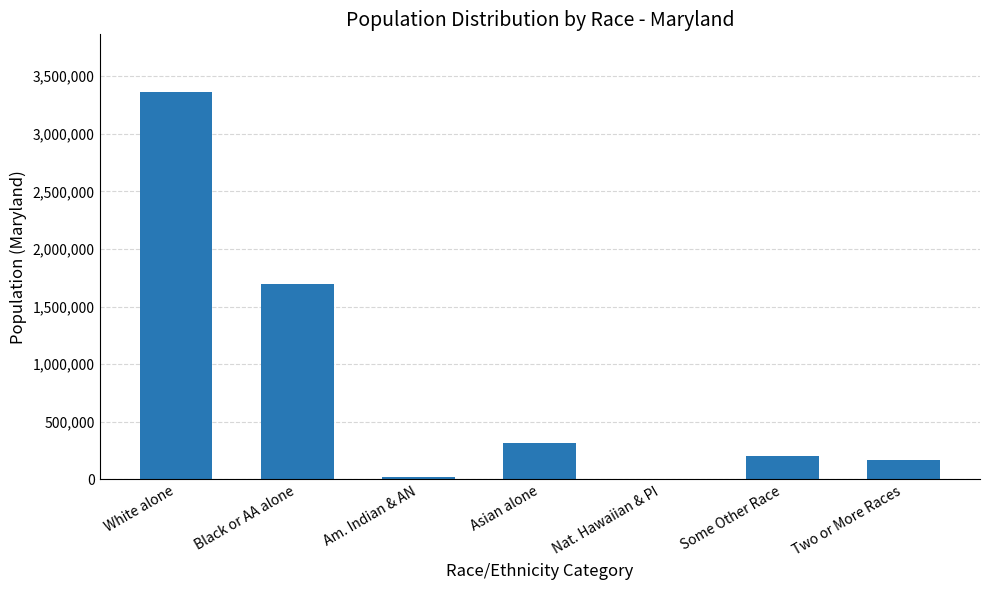

Which has a higher value, Two or More Races or White alone?

White alone